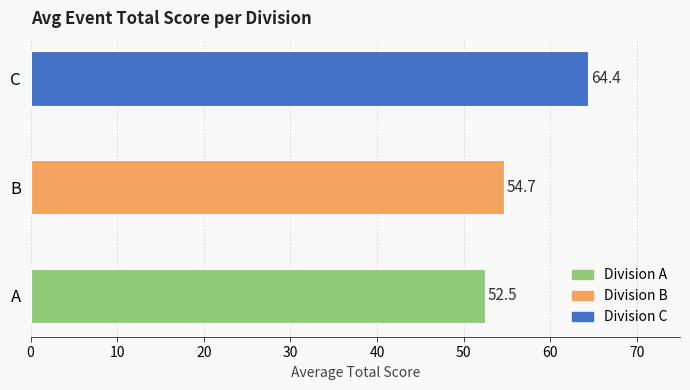

How many data points are less than 54?

1